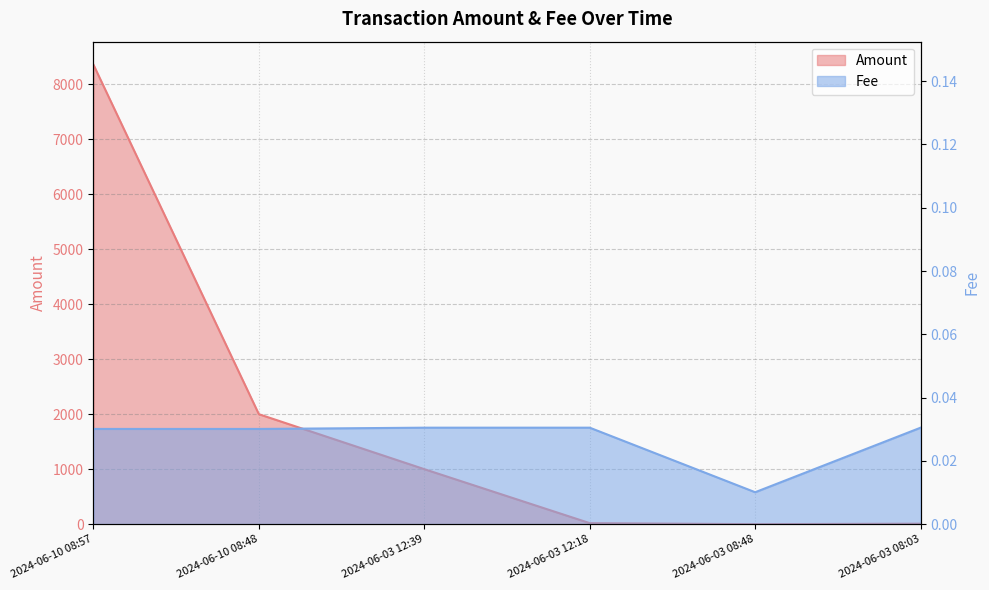

Reading left to right, extract all data points from this chart.

Amount: 2024-06-10 08:57=8352.4	2024-06-10 08:48=1999.1	2024-06-03 12:39=1000.1	2024-06-03 12:18=19.1	2024-06-03 08:48=0.0	2024-06-03 08:03=9.1
Fee: 2024-06-10 08:57=0.0	2024-06-10 08:48=0.0	2024-06-03 12:39=0.0	2024-06-03 12:18=0.0	2024-06-03 08:48=0.0	2024-06-03 08:03=0.0